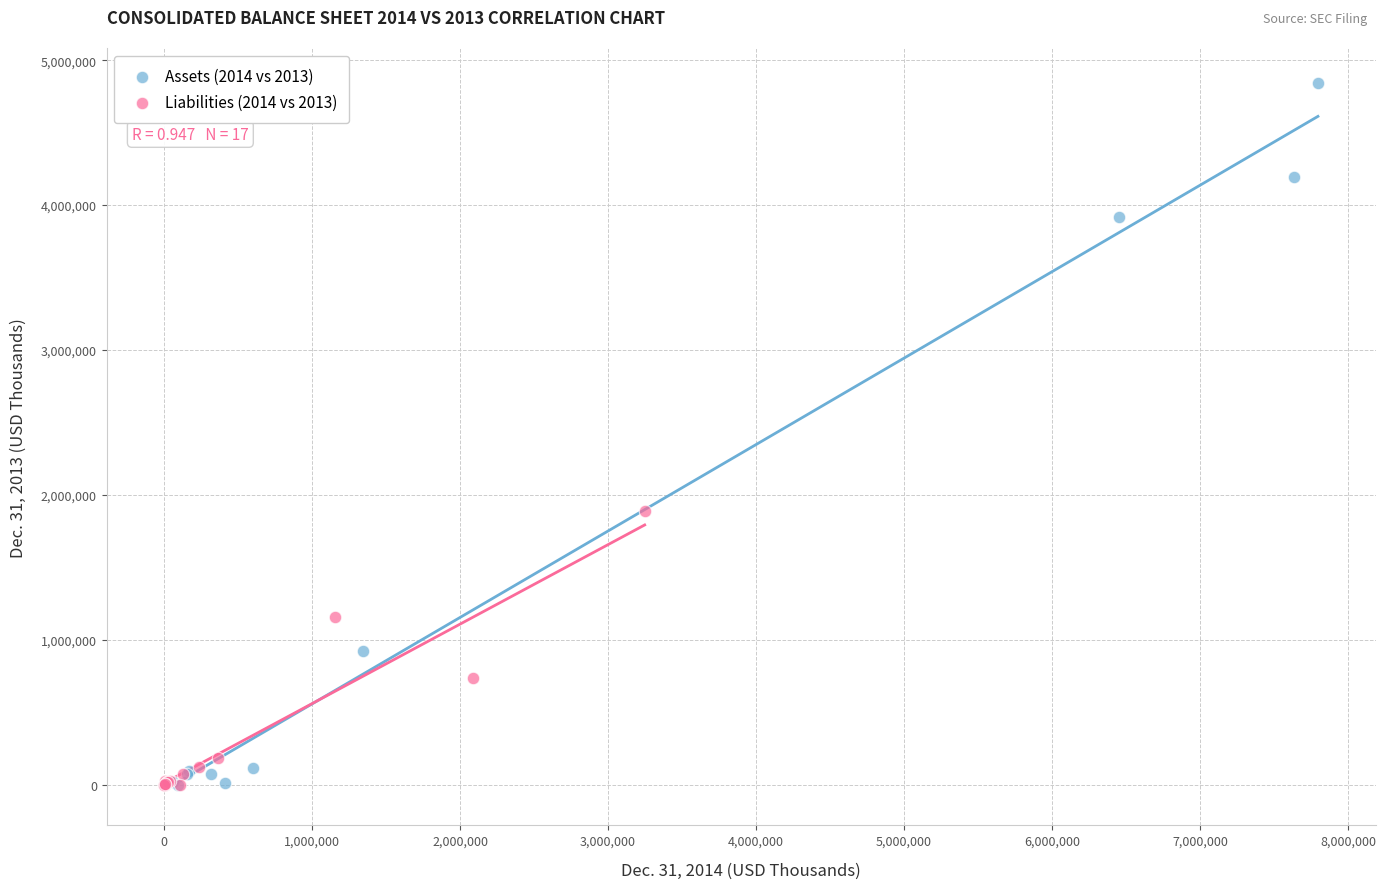

What are all the series names shown in the legend?

Assets (2014 vs 2013), Liabilities (2014 vs 2013)